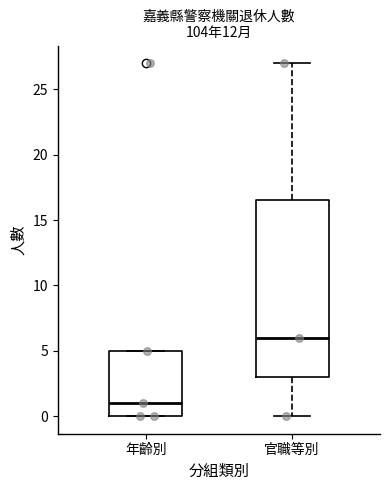

Which box is the tallest, from its lower edge to its upper edge?

官職等別